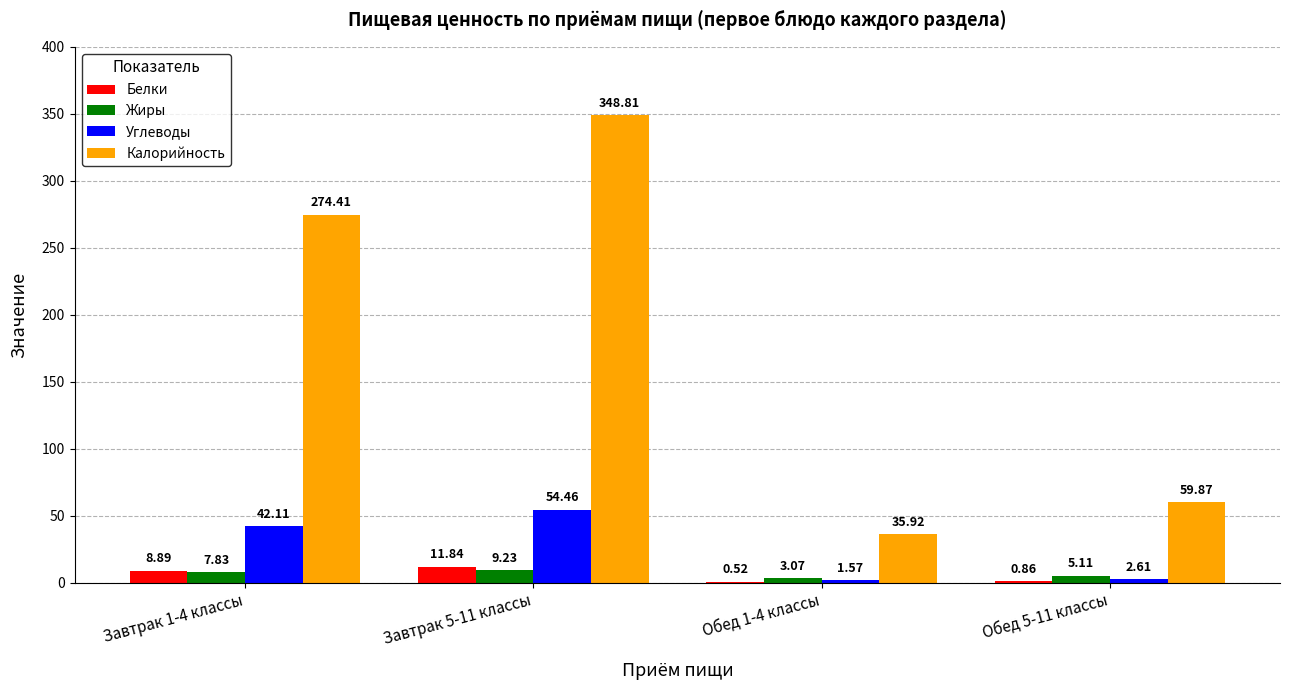

Which series changed the most between Завтрак 5-11 классы and Обед 1-4 классы?

Калорийность